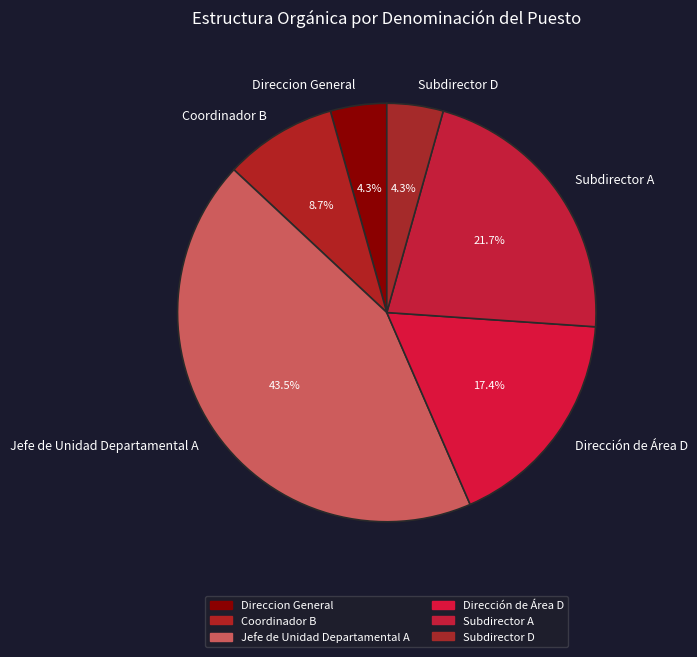

Which has a higher value, Direccion General or Coordinador B?

Coordinador B